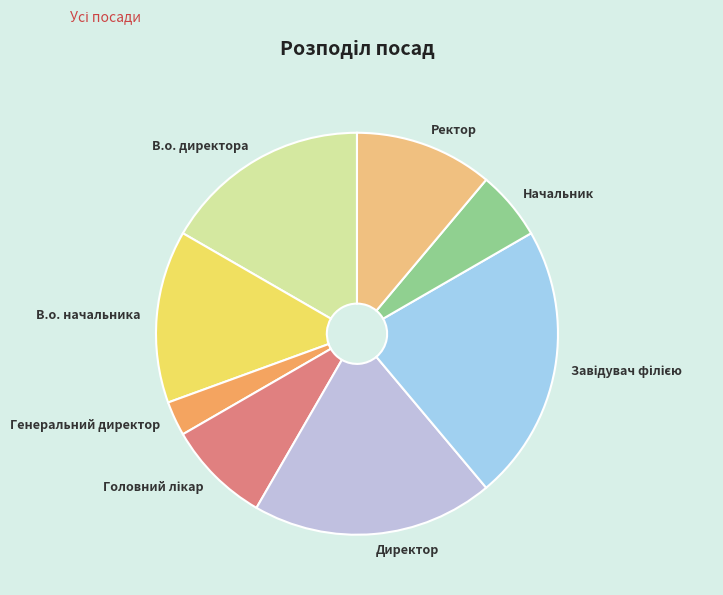

Does Генеральний директор represent more than half of the total?

No